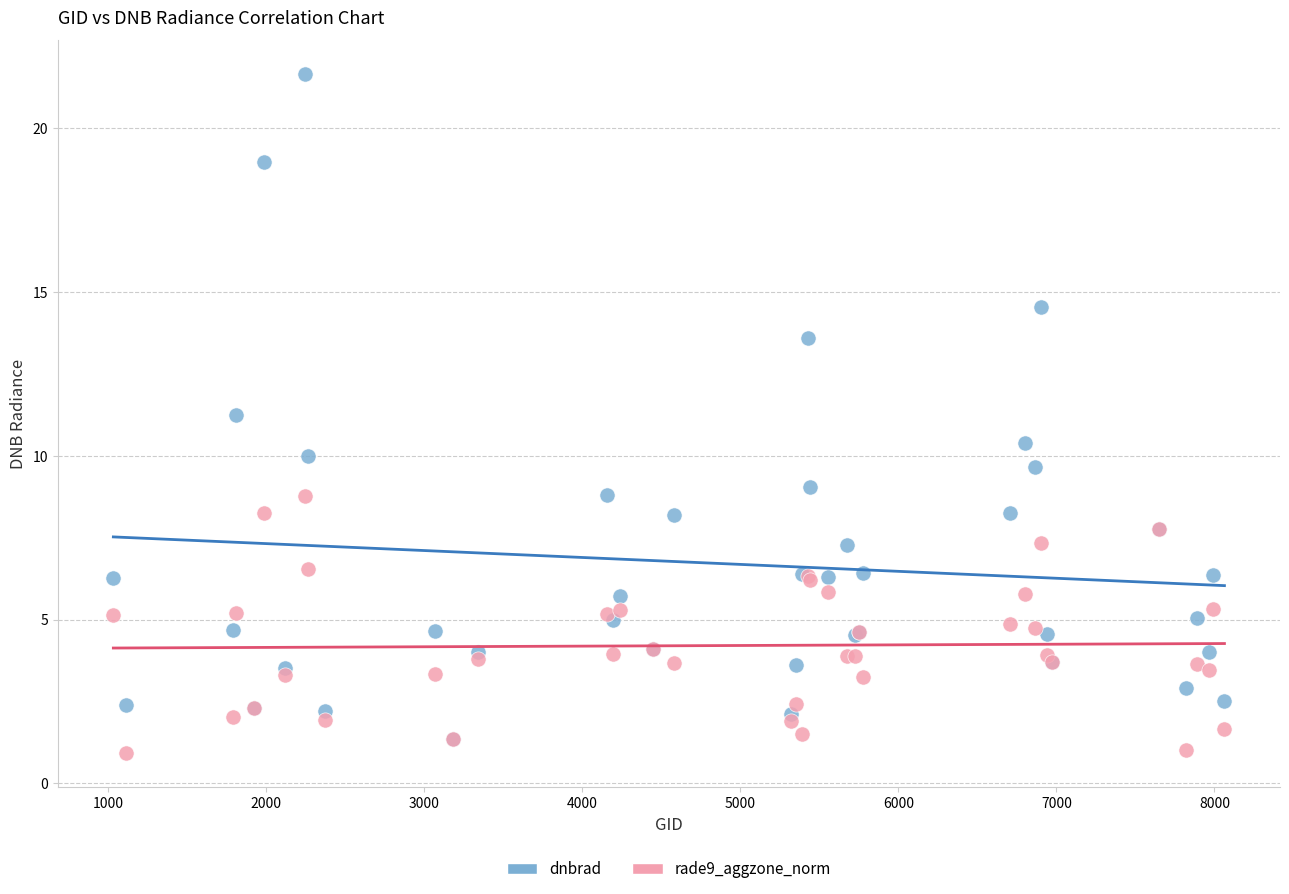

What are all the series names shown in the legend?

dnbrad, rade9_aggzone_norm